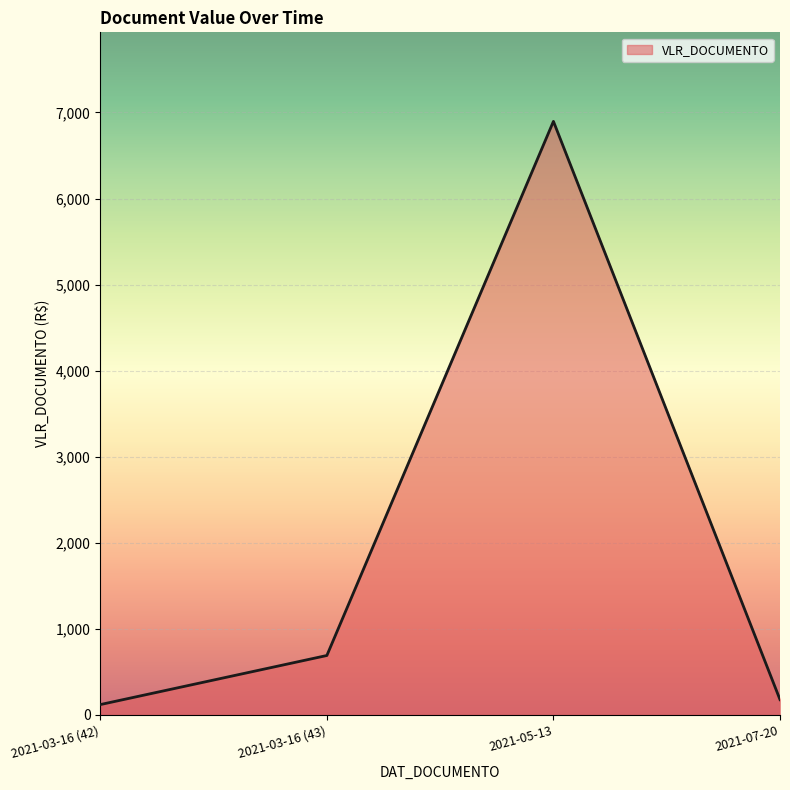

What is the approximate value at 2021-05-13?

6897.0